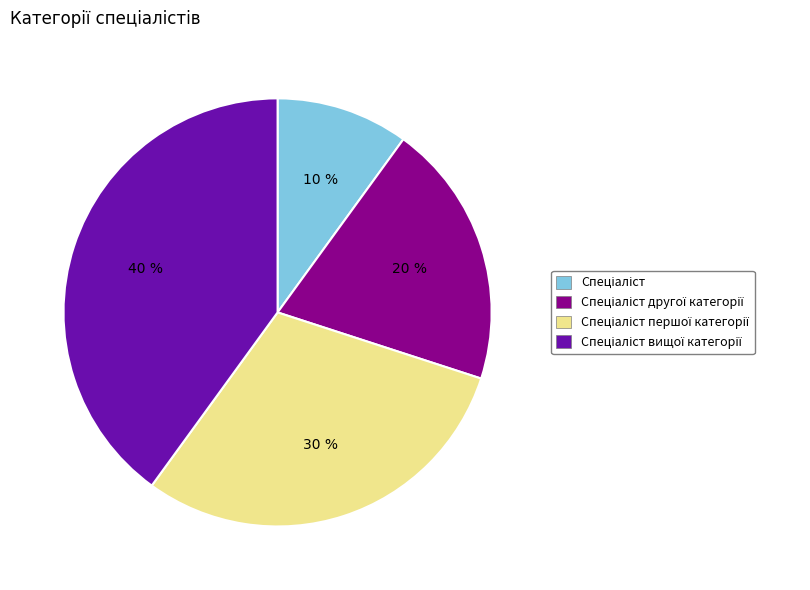

How many segments does this pie chart have?

4